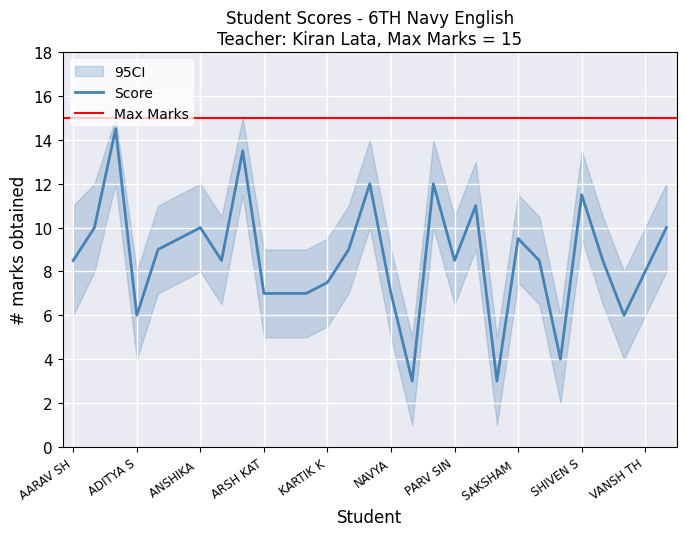

What is the lowest value of the Score series?

3.0